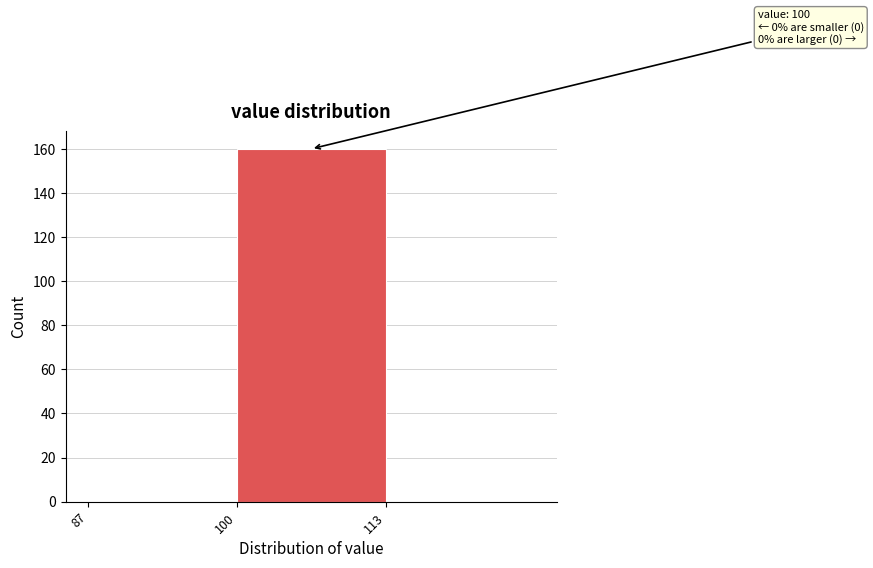

Which range on the x-axis has the tallest bar?

100 to 113